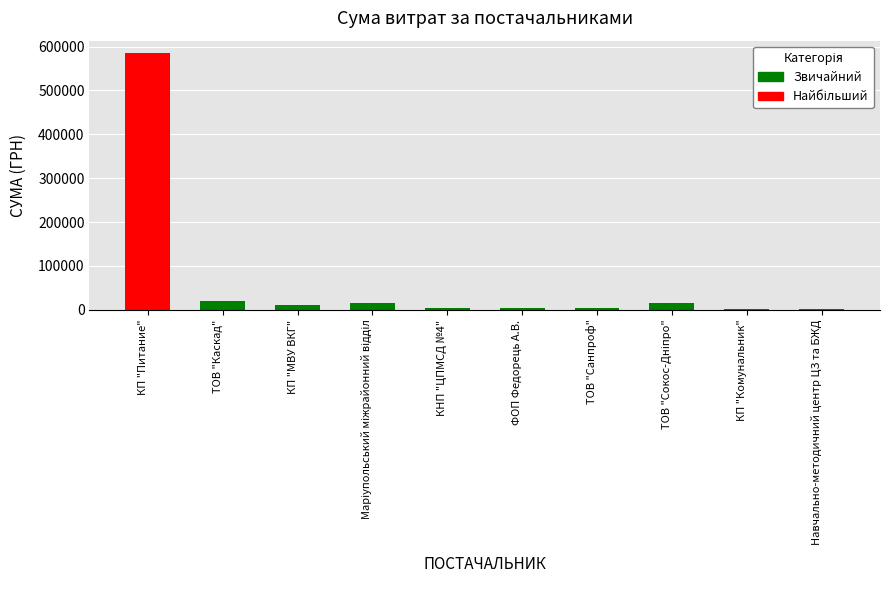

What is the maximum value shown in the chart?

584294.1